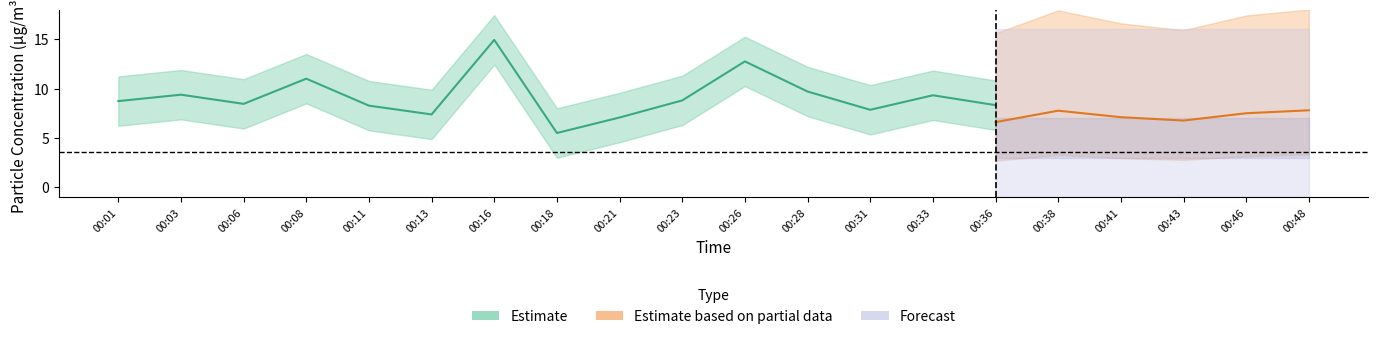

What is the sum of the P1 values at 00:01 and 00:18?

14.2